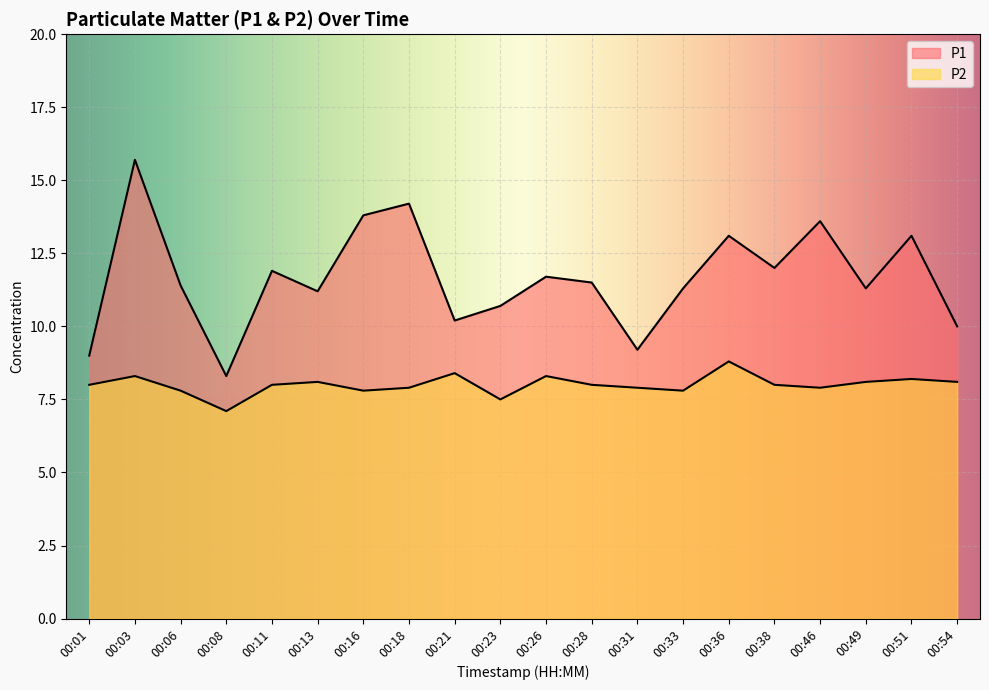

What is the lowest value of the P1 series?

8.3